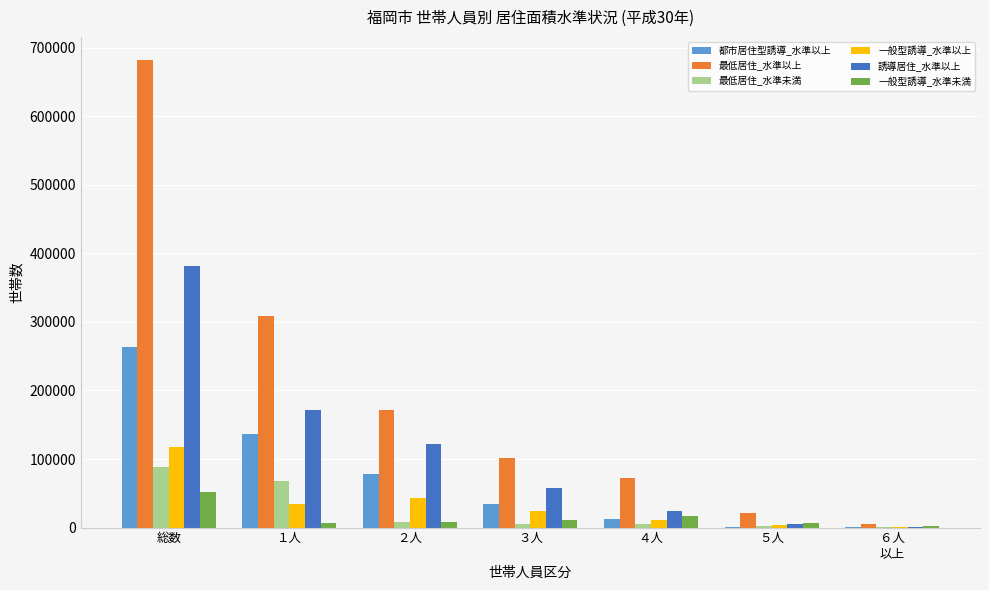

The 最低居住_水準未満 series shows 7700 at ２人. True or false?

True